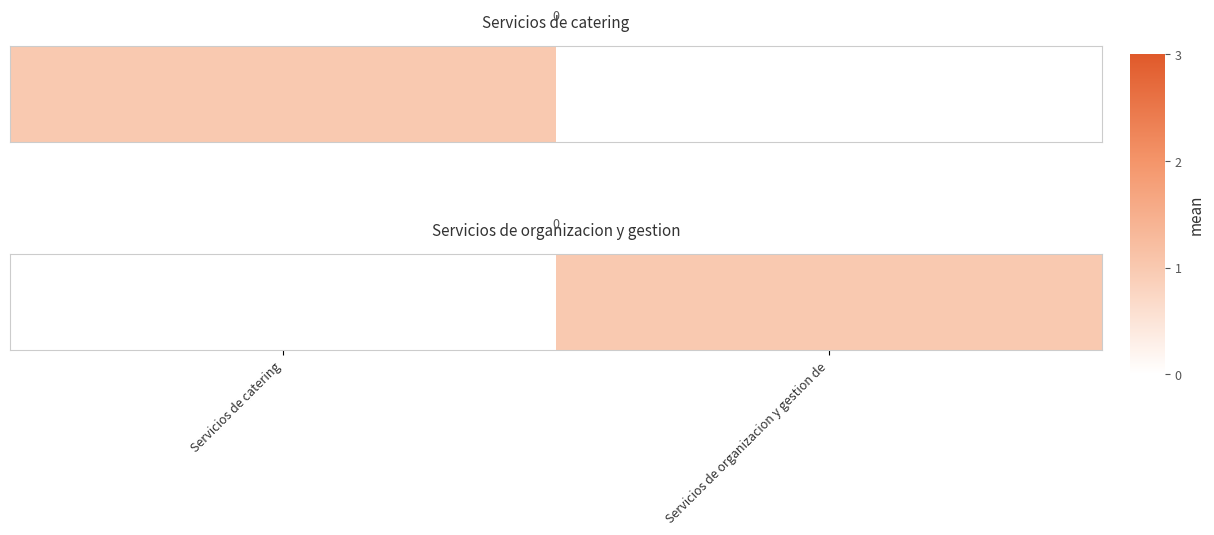

What is the difference between the values at Servicios de catering and Servicios de organizacion y gestion de?

1